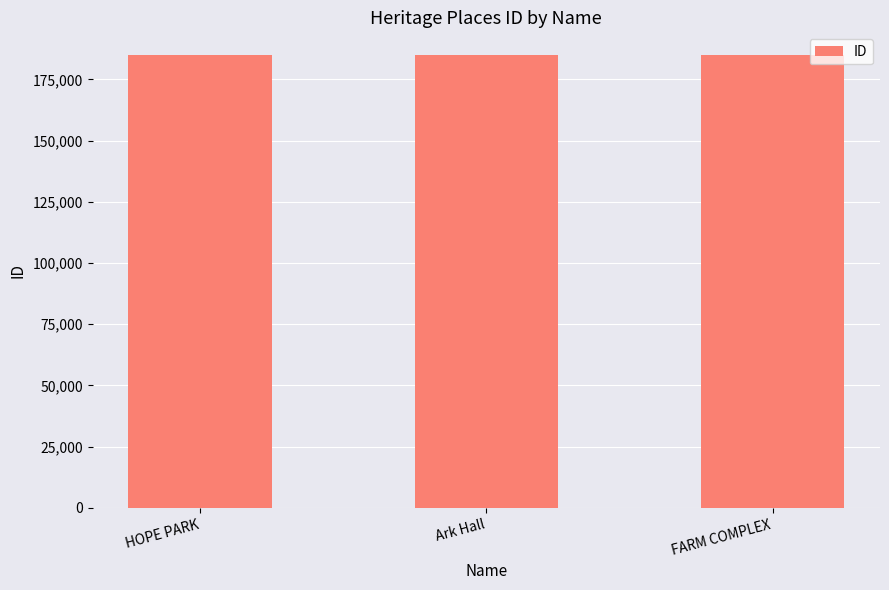

True or false: the data shows 184924 at Ark Hall.

True